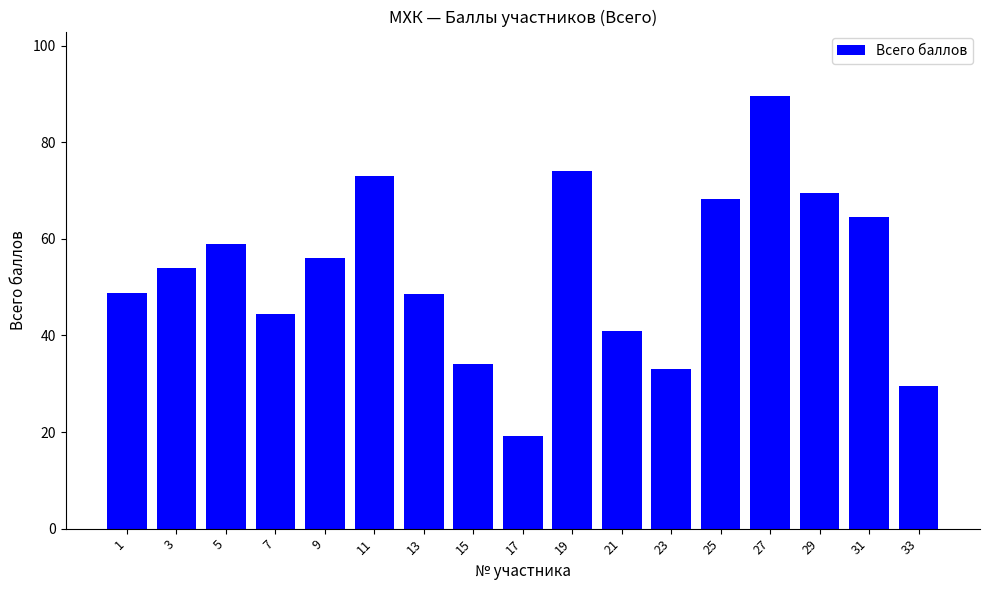

What is the ratio of the value at 33 to the value at 13?

0.6